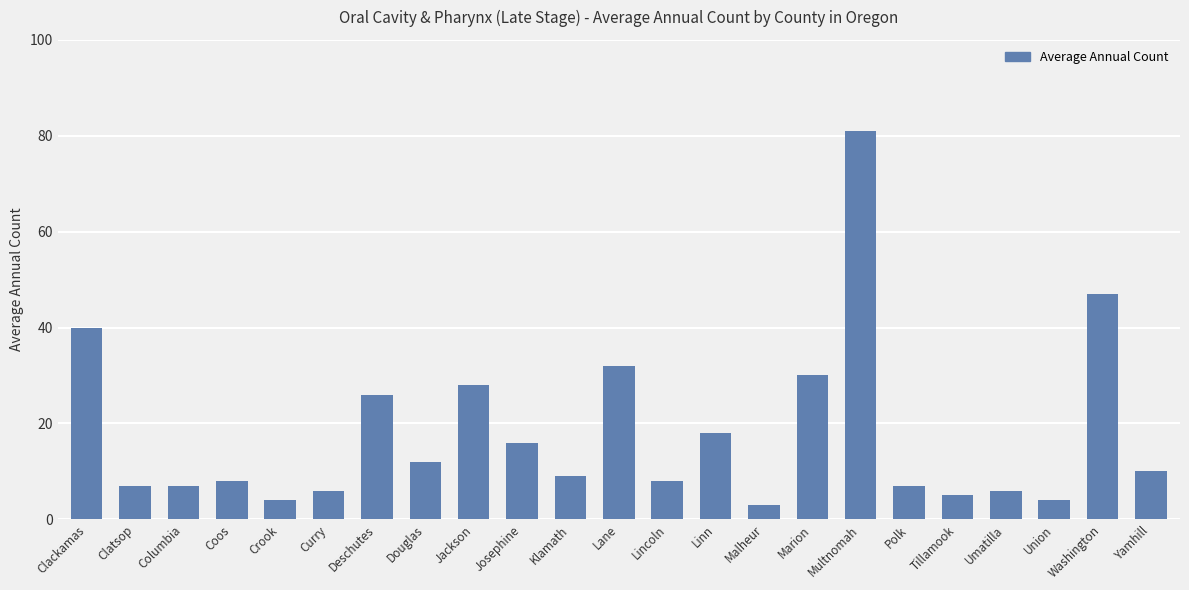

How many distinct data groups are displayed?

1